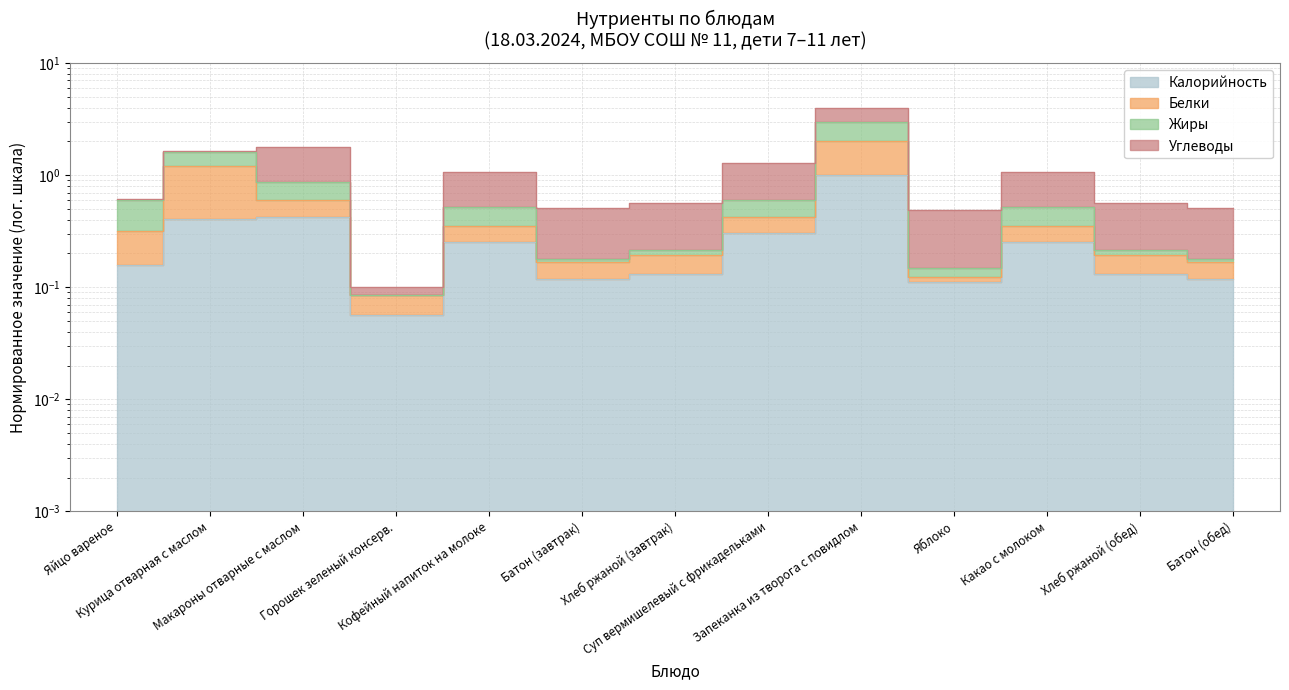

What is the sum of the Калорийность values at Батон (завтрак) and Суп вермишелевый с фрикадельками?

0.4